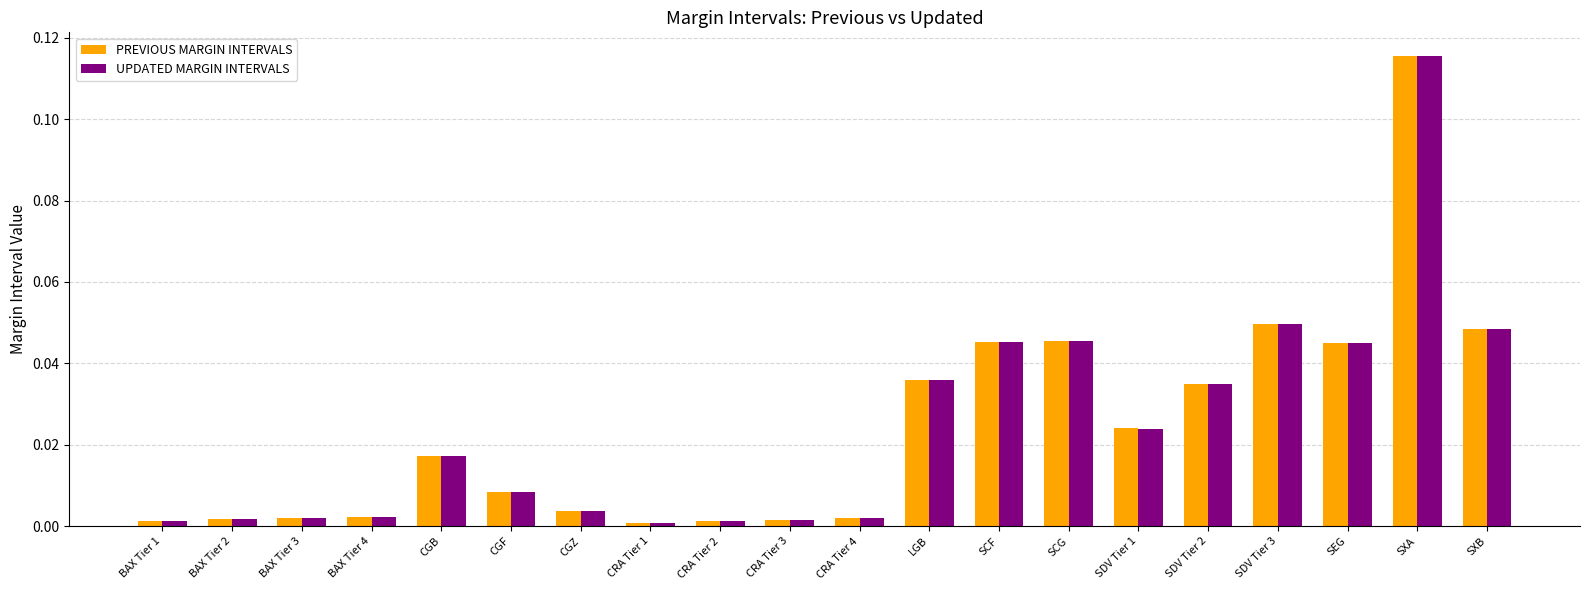

Which series has the widest spread of values?

UPDATED MARGIN INTERVALS